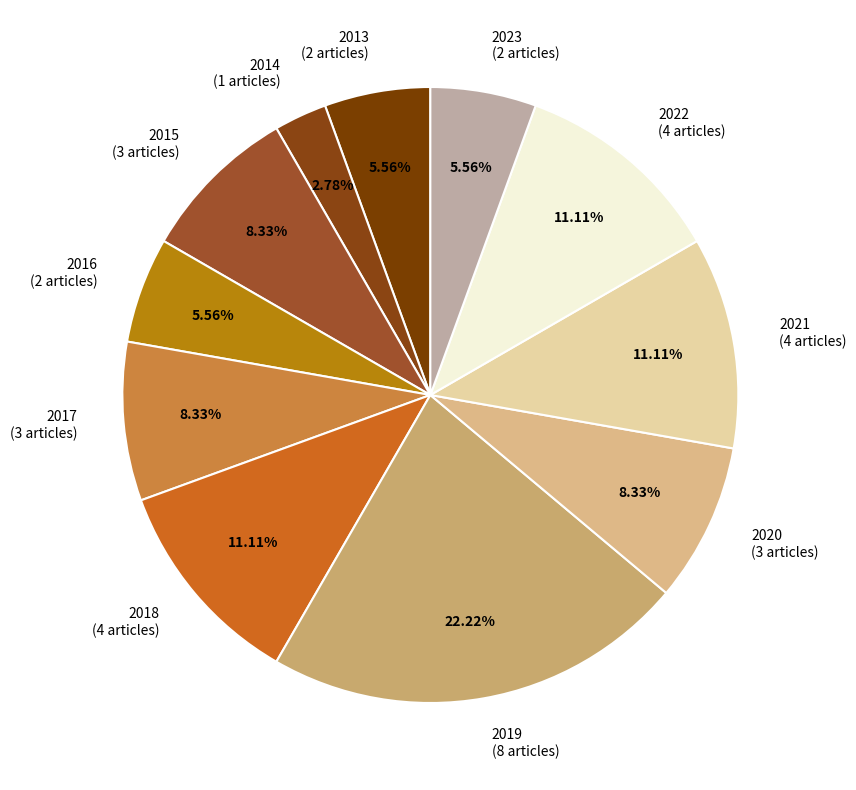

Combined, do 2021 (4 articles) and 2016 (2 articles) account for over 50%?

No